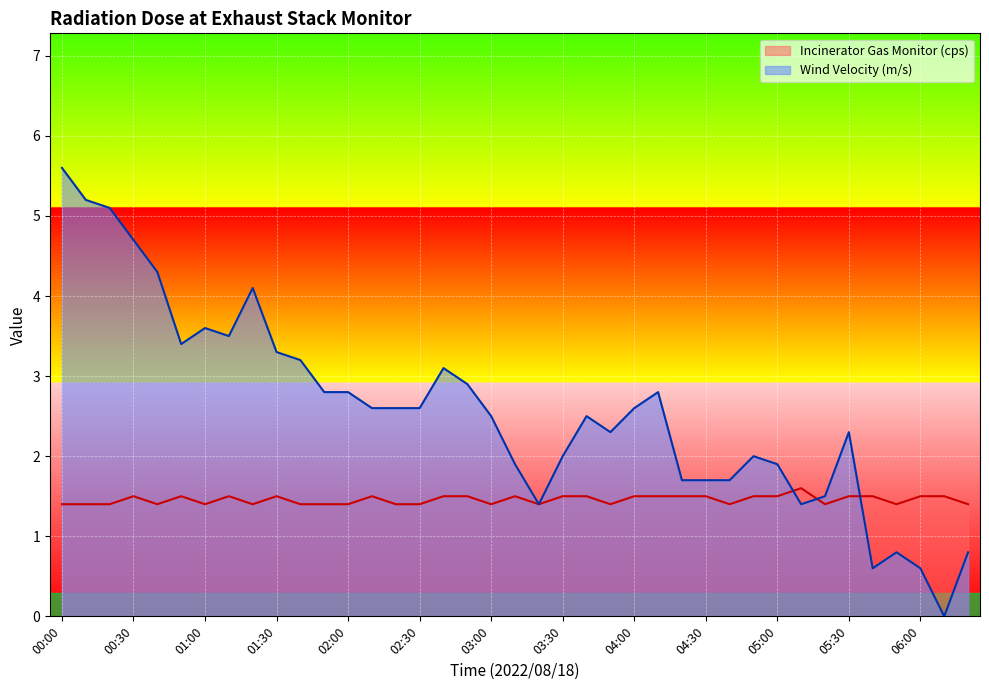

Count the Incinerator Gas Monitor (cps) line values in the range 1 to 2.

39